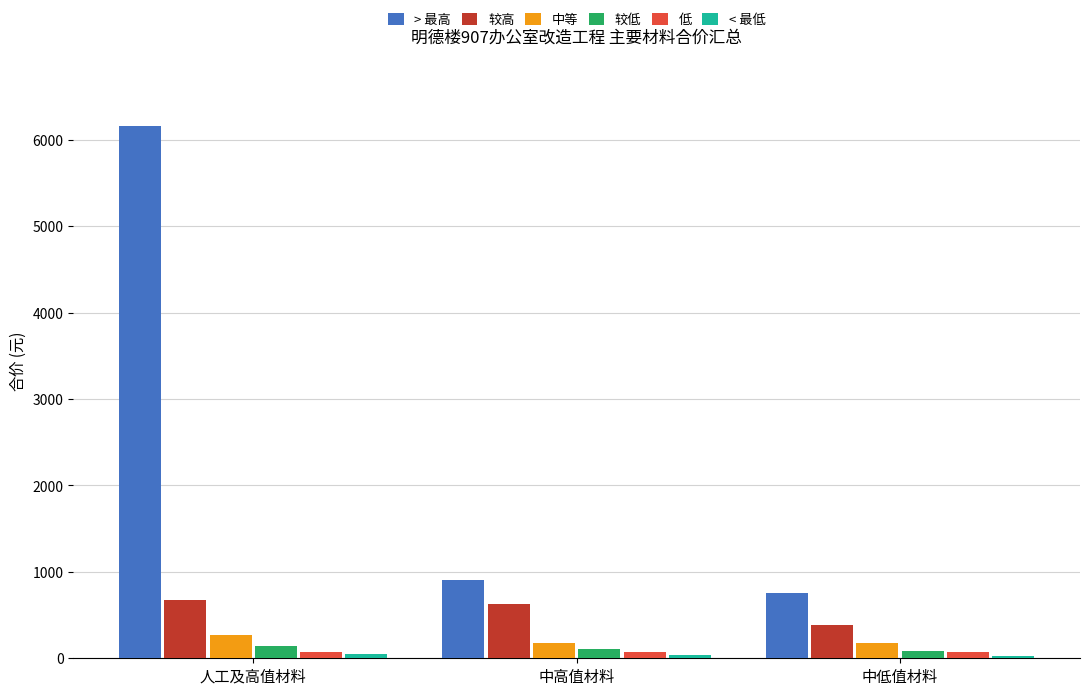

What is the maximum value shown in the chart?

6157.2